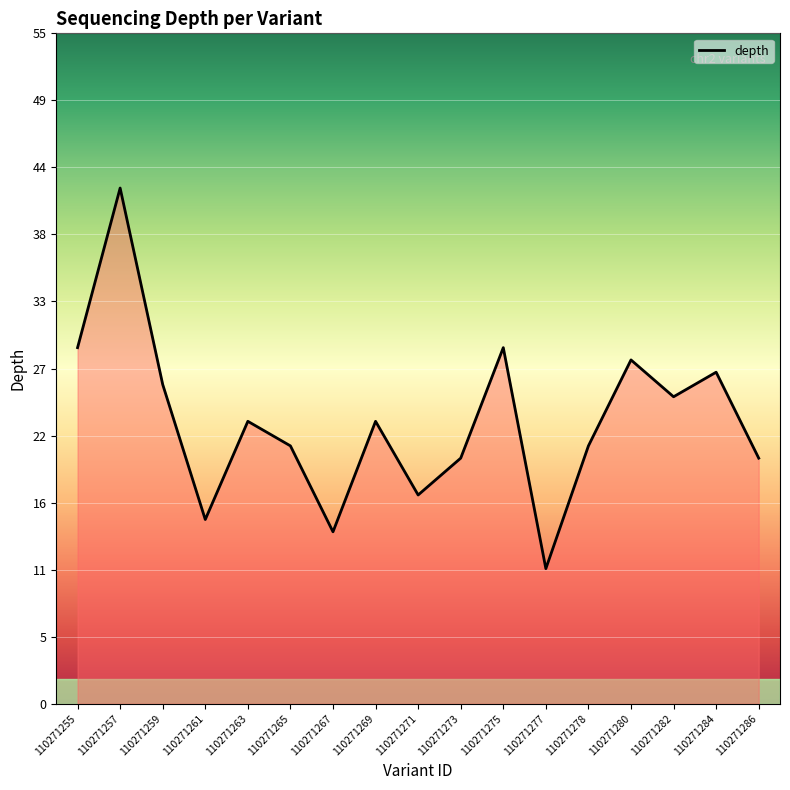

Read the value at 110271284, to the nearest 10.

30